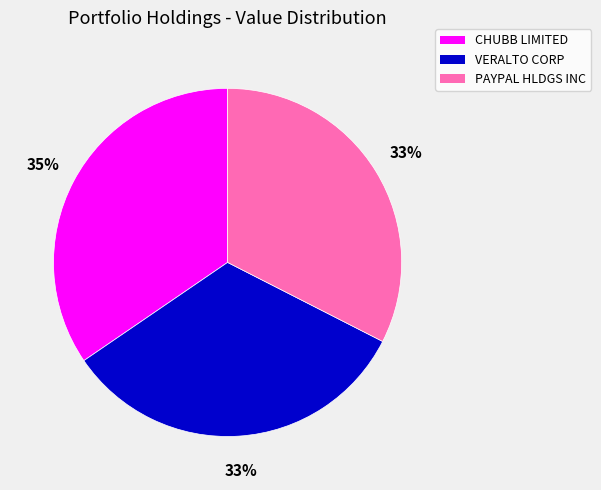

To the nearest percent, what is the combined percentage of PAYPAL HLDGS INC and VERALTO CORP?

65%